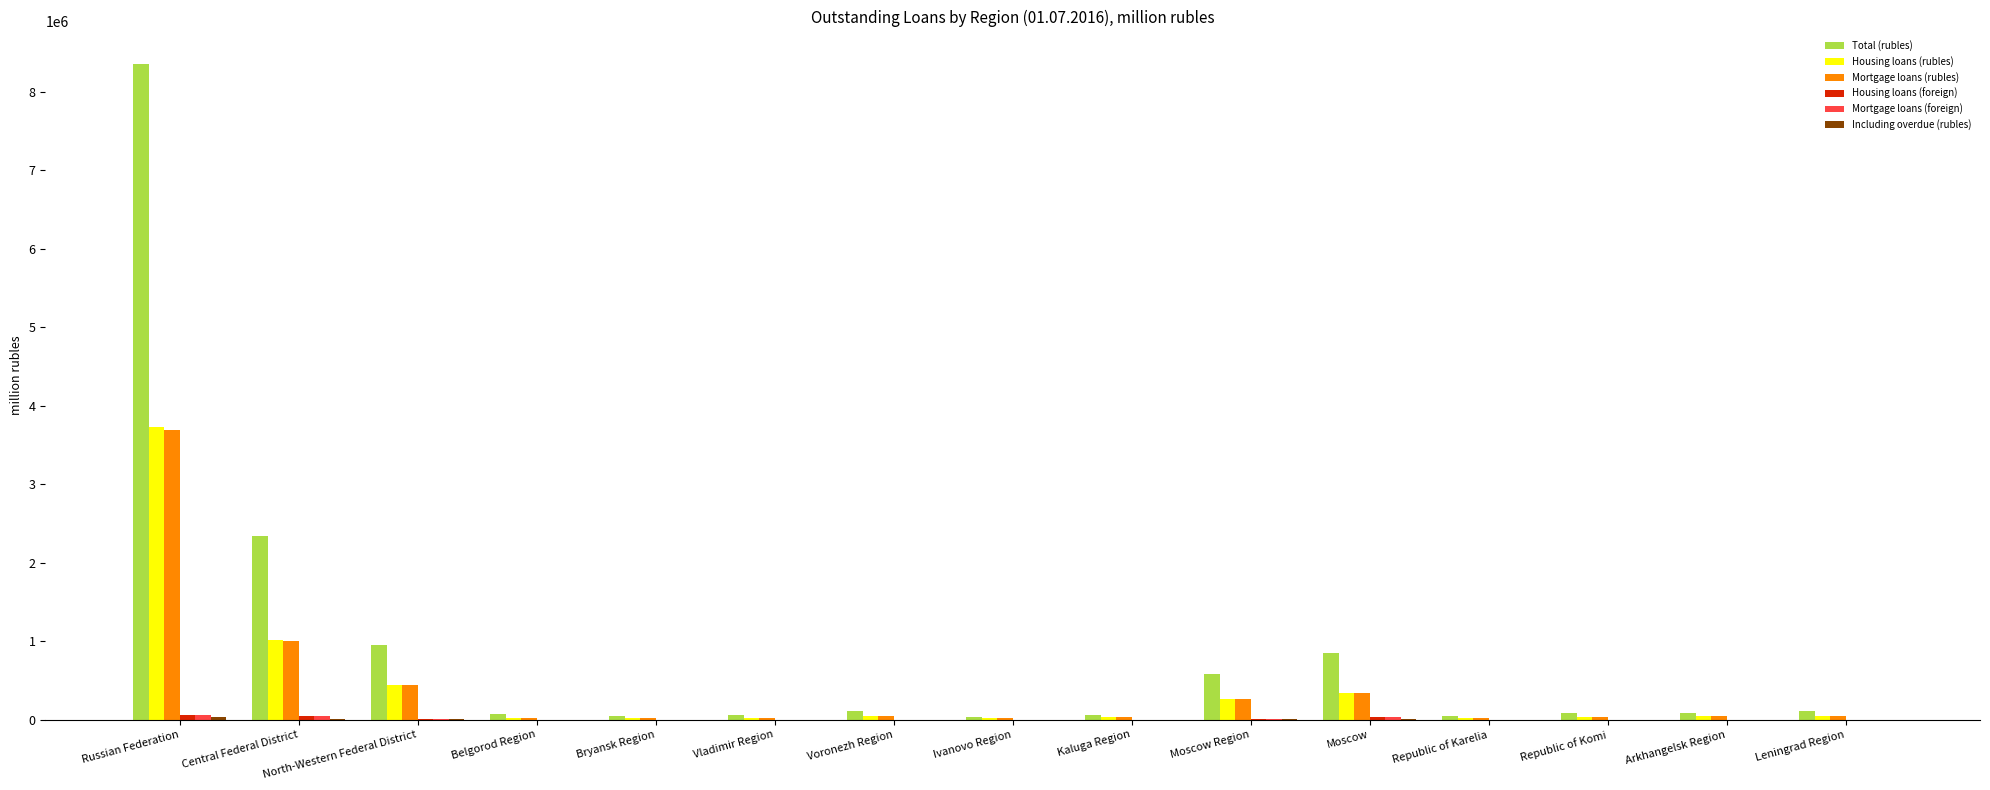

What is the maximum value shown in the chart?

8350348